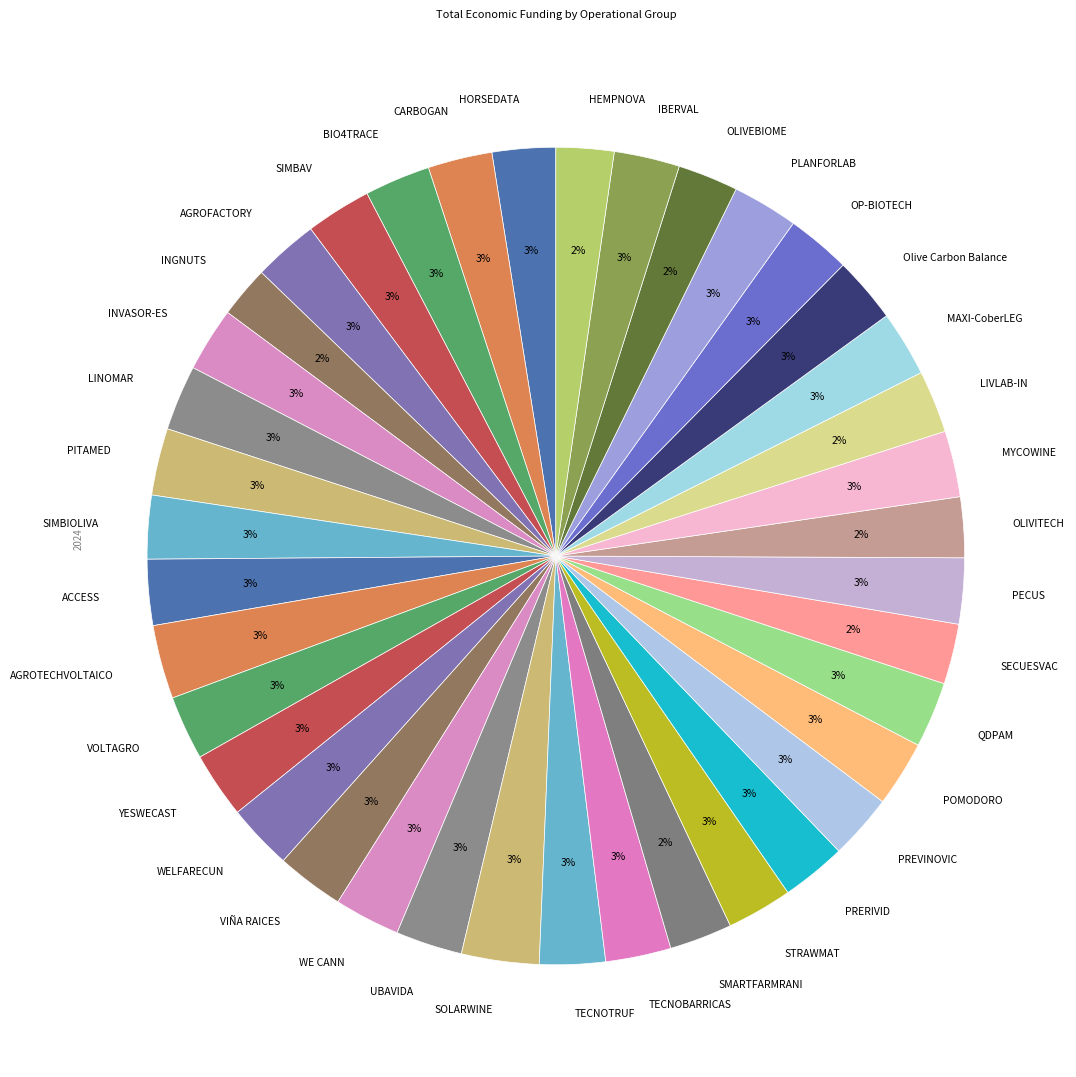

Does PREVINOVIC represent more than half of the total?

No